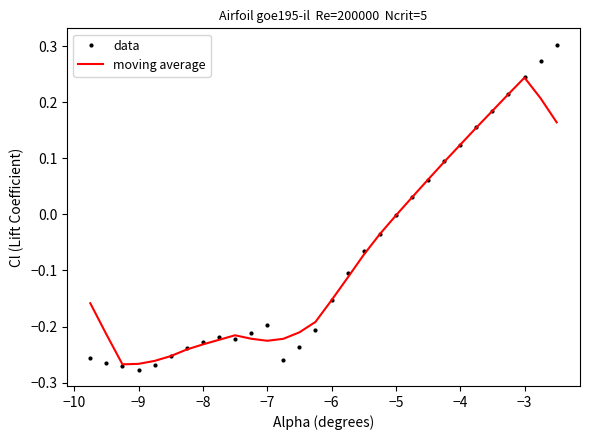

Which series has the largest range (max minus min)?

data